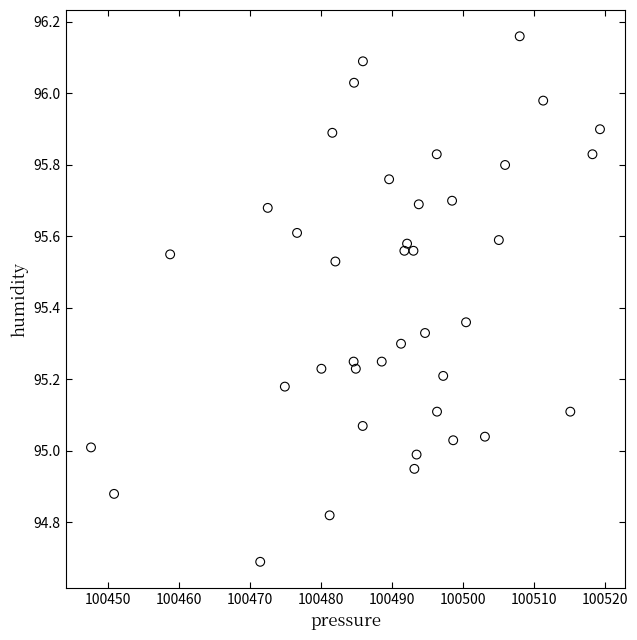

What is the range of Y values (max minus min)?

1.5